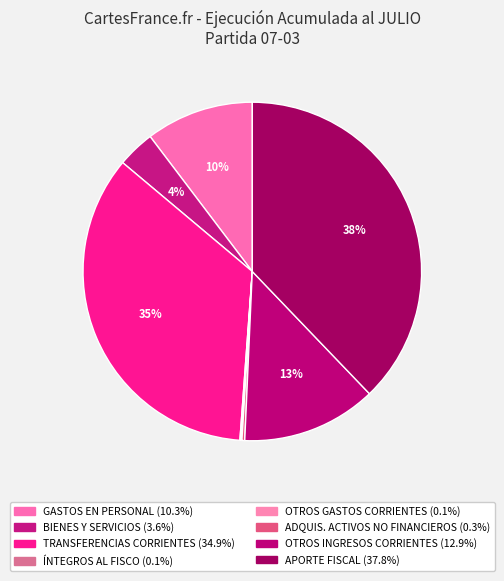

Rank the categories by value from lowest to highest.

OTROS GASTOS CORRIENTES, INTEGROS AL FISCO, ADQUISICIÓN DE ACTIVOS NO FINANCIEROS, BIENES Y SERVICIOS DE CONSUMO, GASTOS EN PERSONAL, OTROS INGRESOS CORRIENTES, TRANSFERENCIAS CORRIENTES, APORTE FISCAL